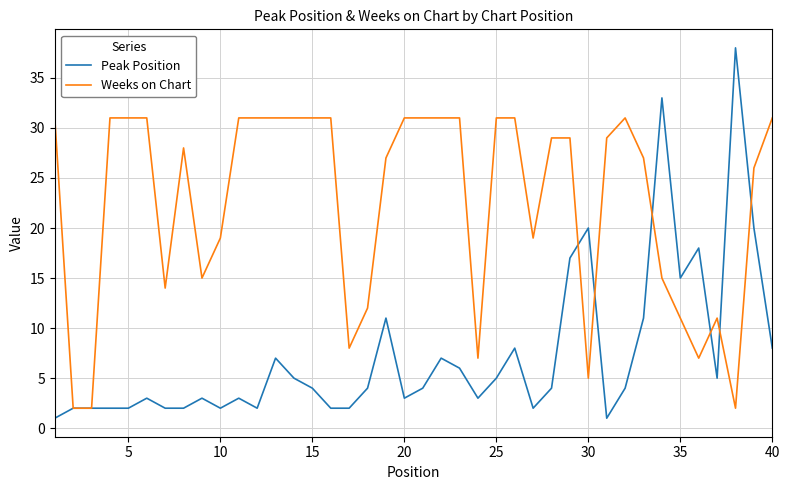

Which series has the largest total across all categories?

Weeks on Chart